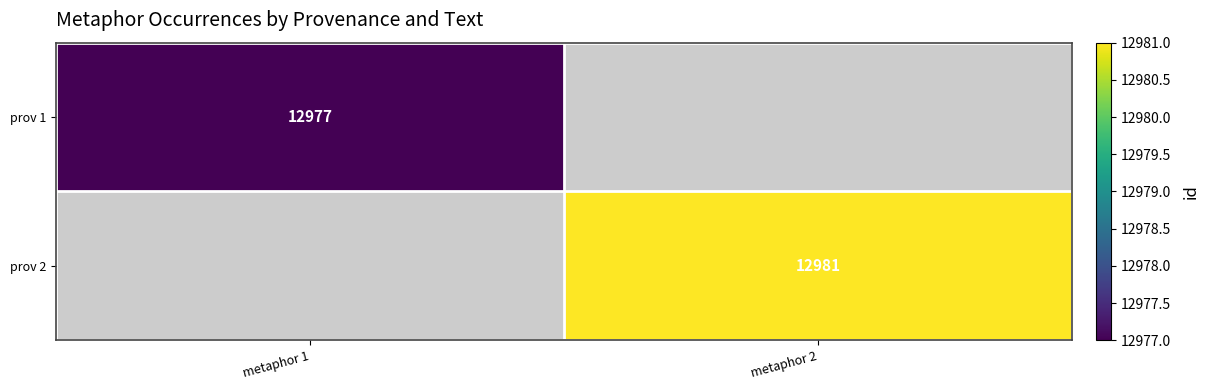

The value of prov 1 at metaphor 1 is 12977. True or false?

True